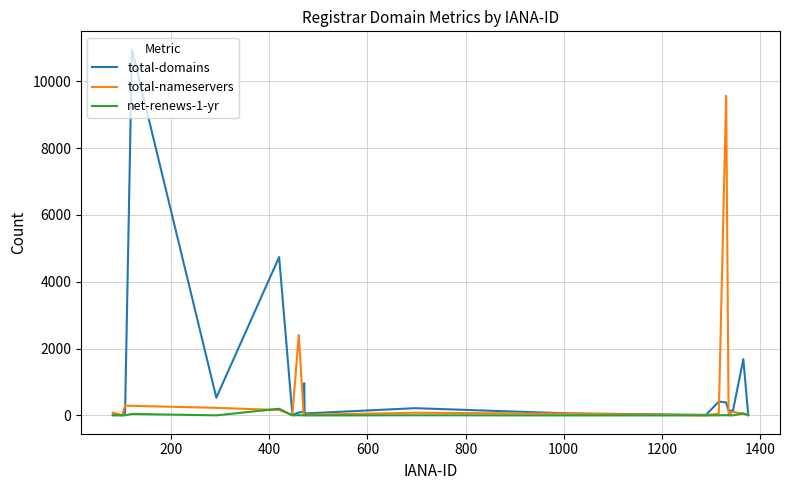

Which series has the widest spread of values?

total-domains